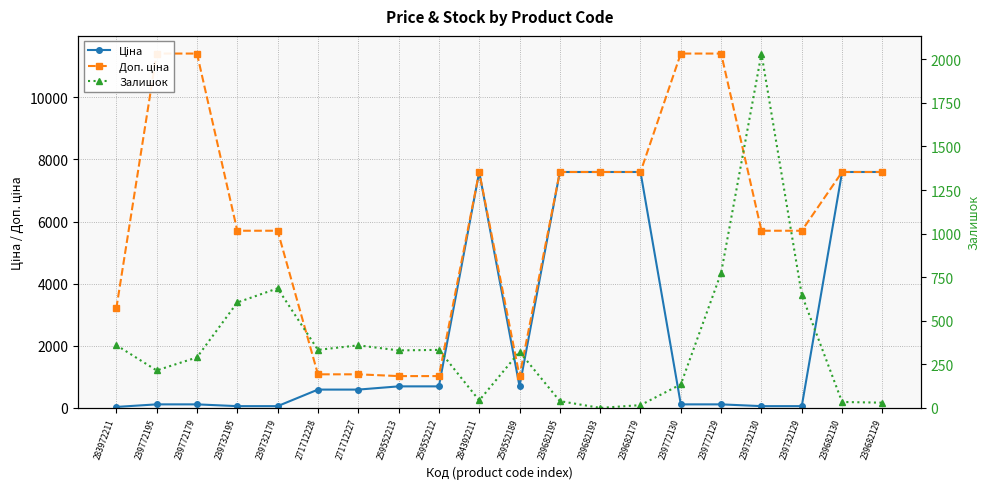

How many series are shown in this chart?

3